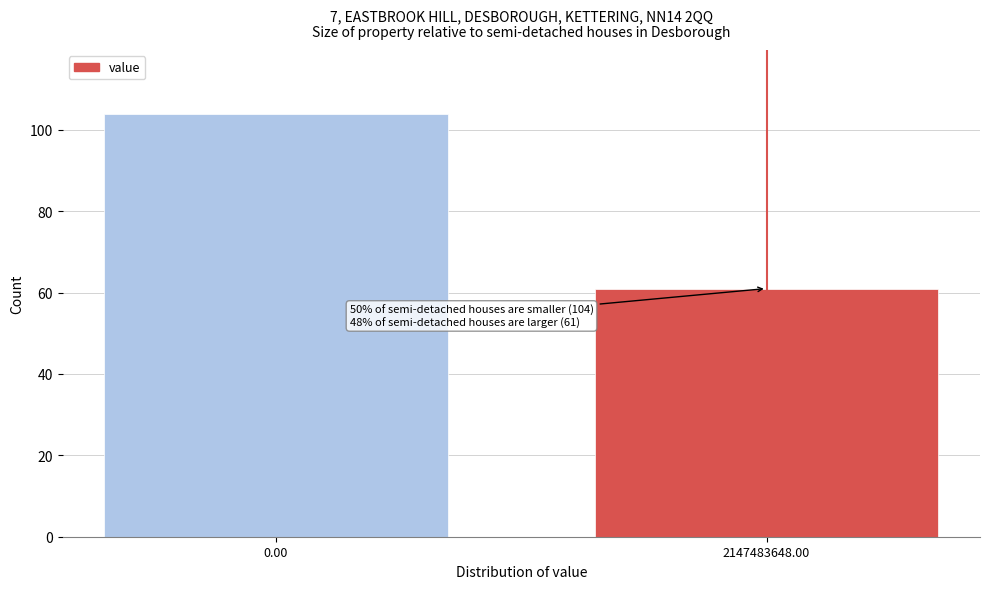

Reading left to right, list all the values displayed in this chart.

0.00=104	2147483648.00=61